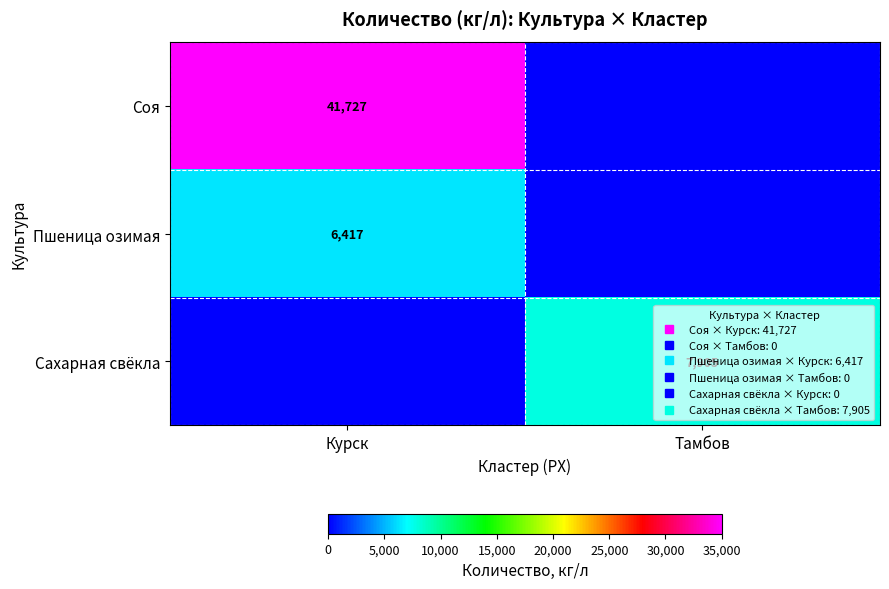

What is the sum of the Соя values at Тамбов and Курск?

41727.0